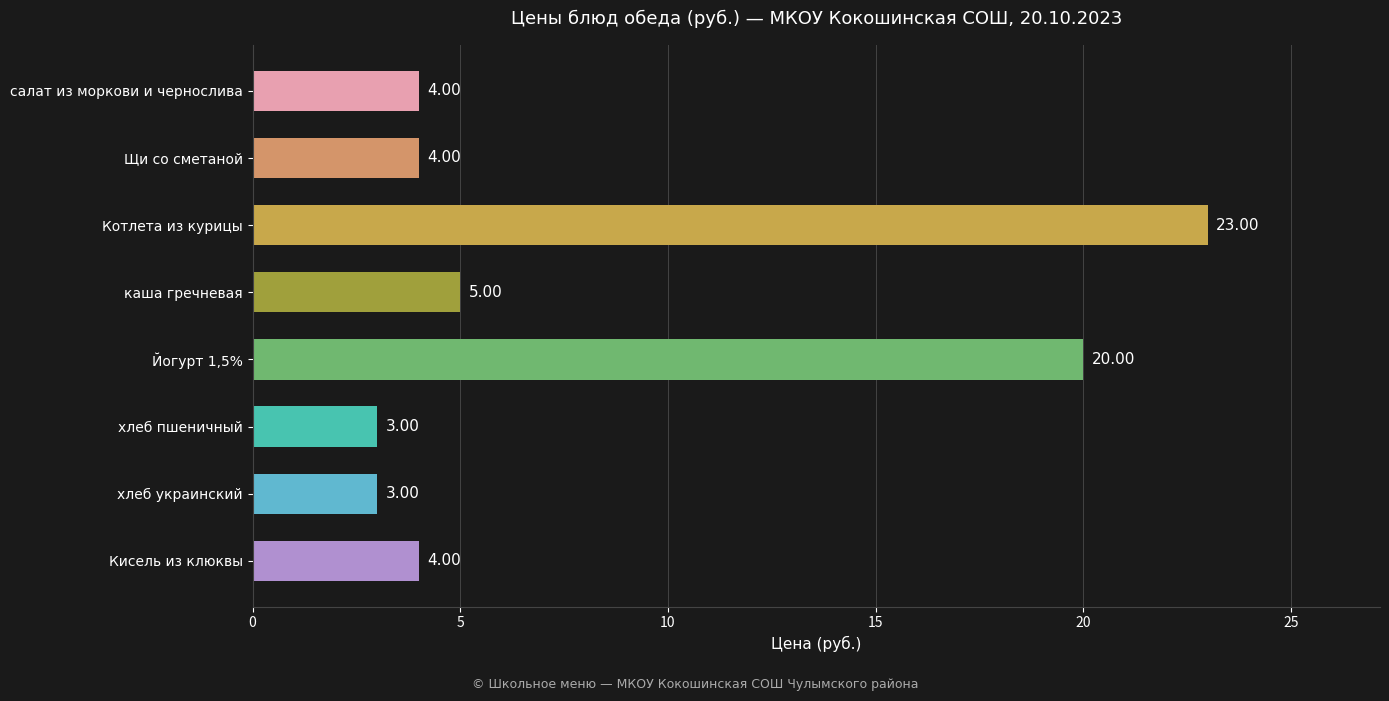

What is the difference between the maximum and minimum values?

20